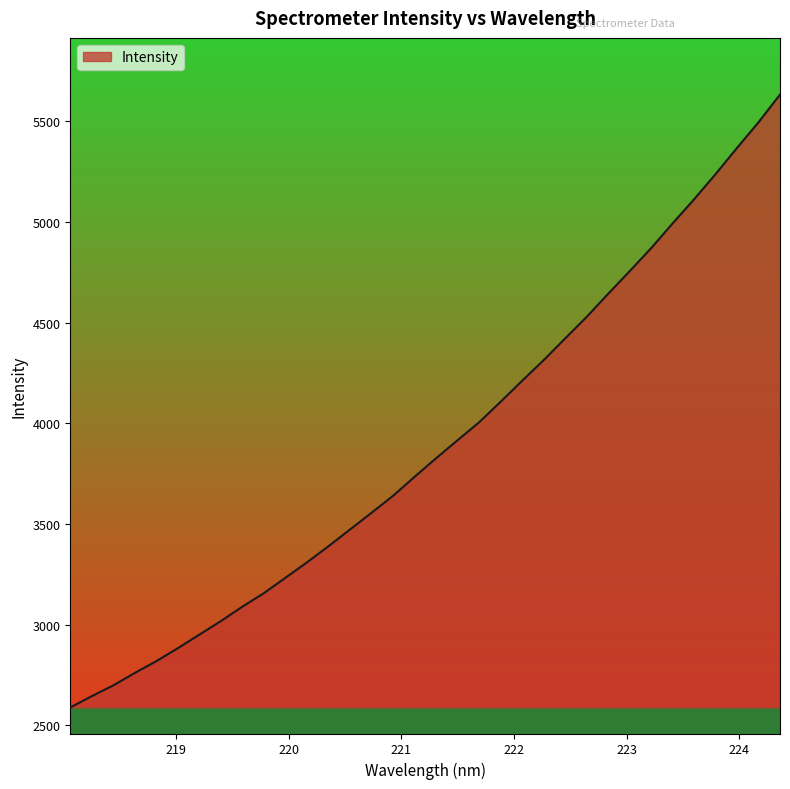

Count the number of categories in the chart.

34